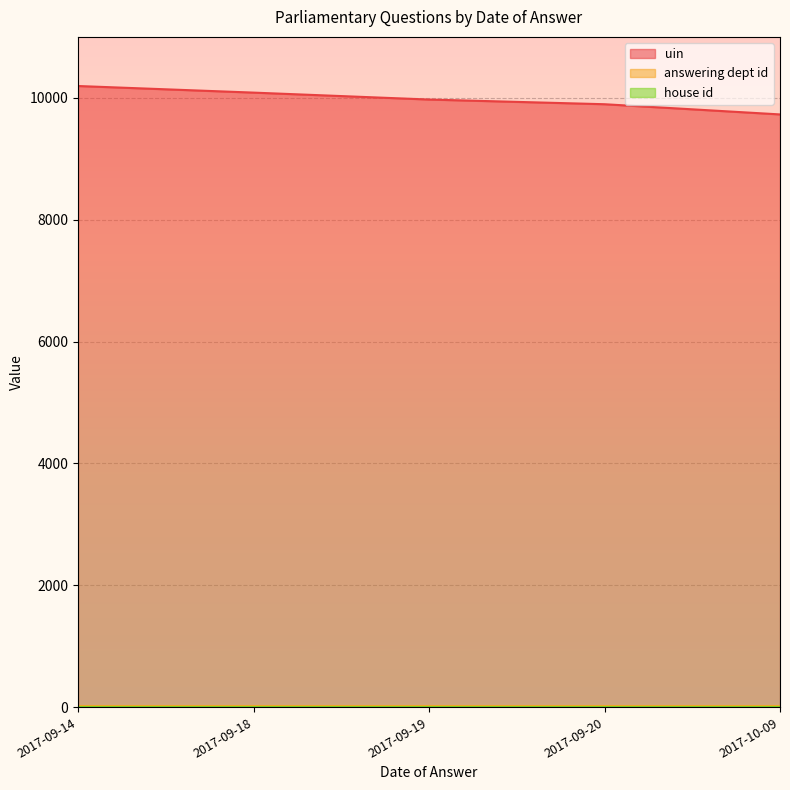

What is the lowest value of the uin series?

9727.7